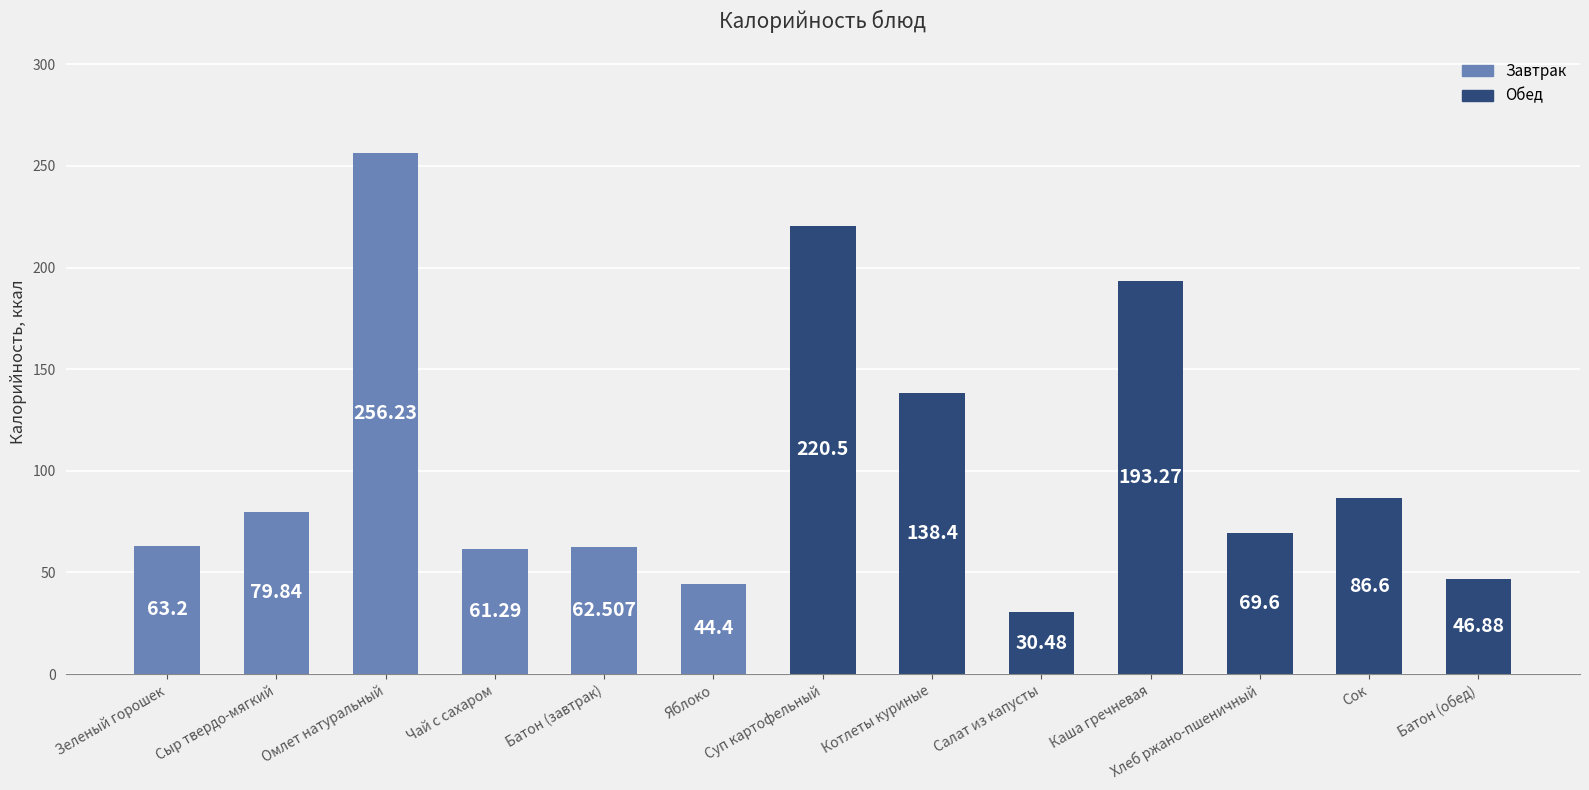

Which has a higher value, Суп картофельный or Чай с сахаром?

Суп картофельный